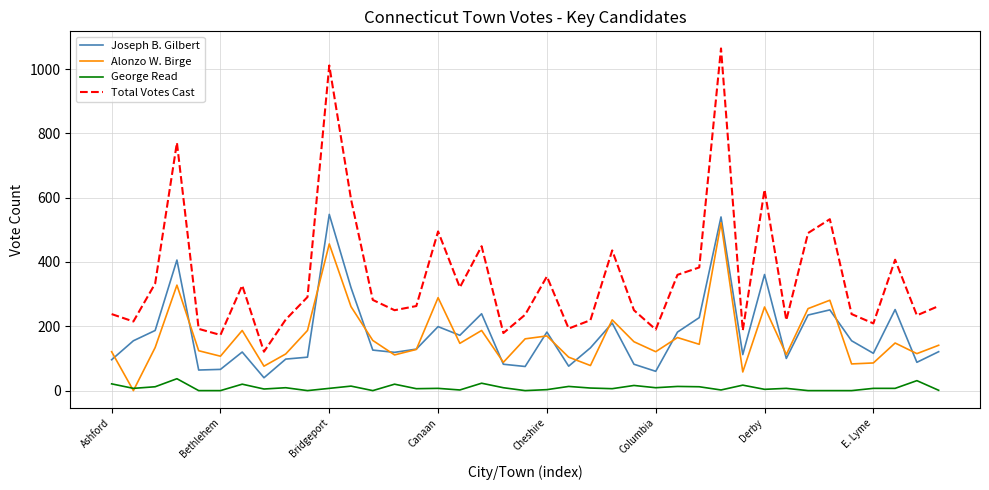

What are all the series names shown in the legend?

Joseph B. Gilbert, Alonzo W. Birge, George Read, Total Votes Cast